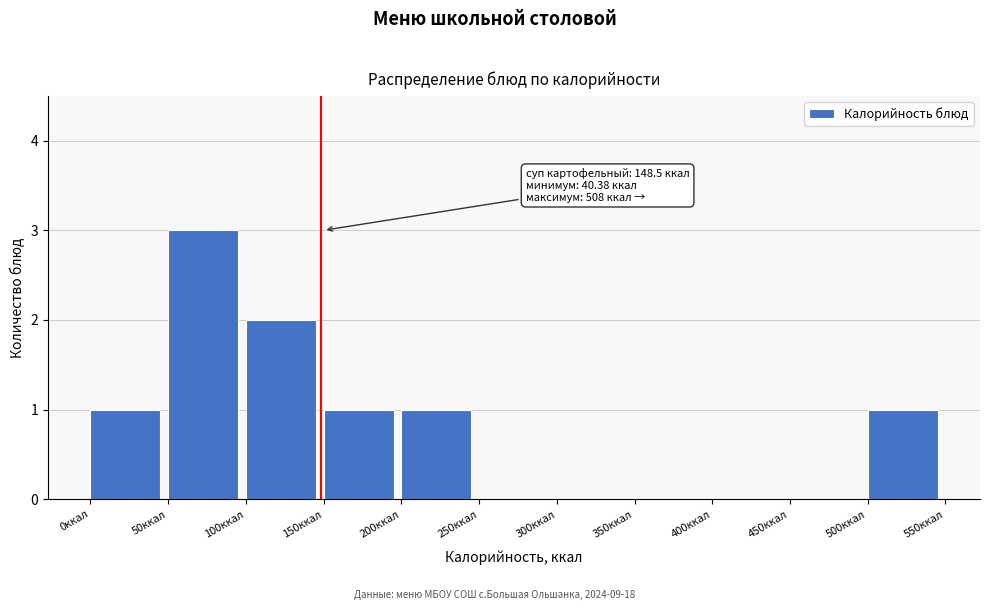

Over which range of the x-axis is the bar tallest?

50 to 100